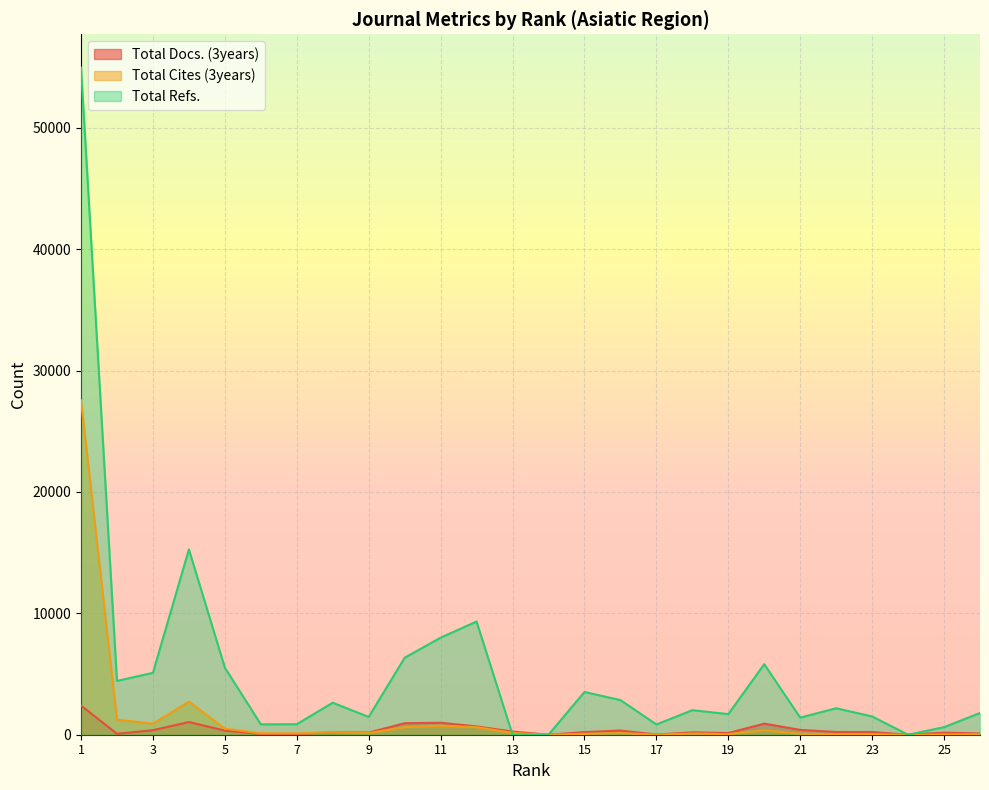

Rank the series by their average value, from lowest to highest.

Total Docs. (3years), Total Cites (3years), Total Refs.